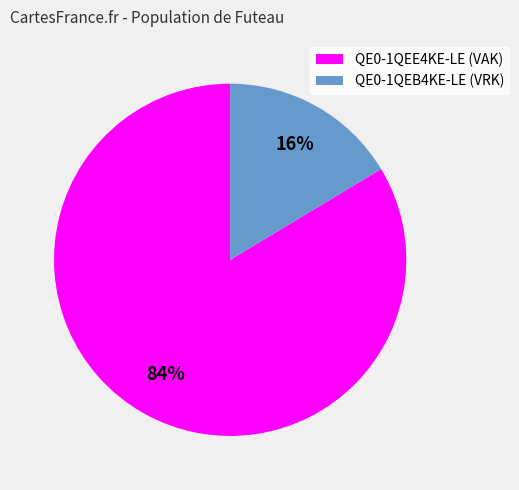

Do QE0-1QEE4KE-LE (VAK) and QE0-1QEB4KE-LE (VRK) together represent more than half of the pie?

Yes